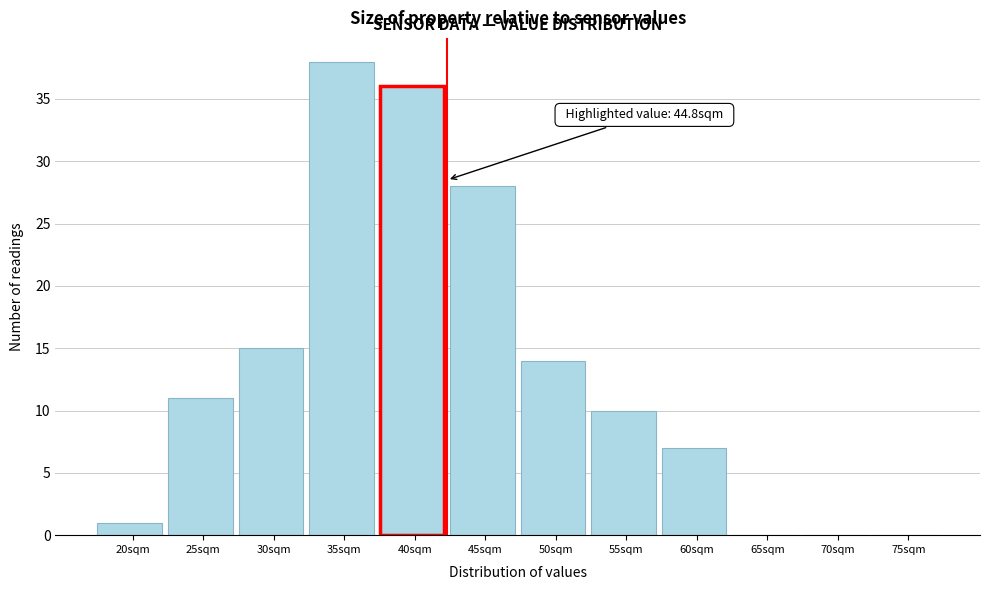

Reading left to right, transcribe all the data shown in this chart.

20sqm=1	25sqm=11	30sqm=15	35sqm=38	40sqm=36	45sqm=28	50sqm=14	55sqm=10	60sqm=7	65sqm=0	70sqm=0	75sqm=0